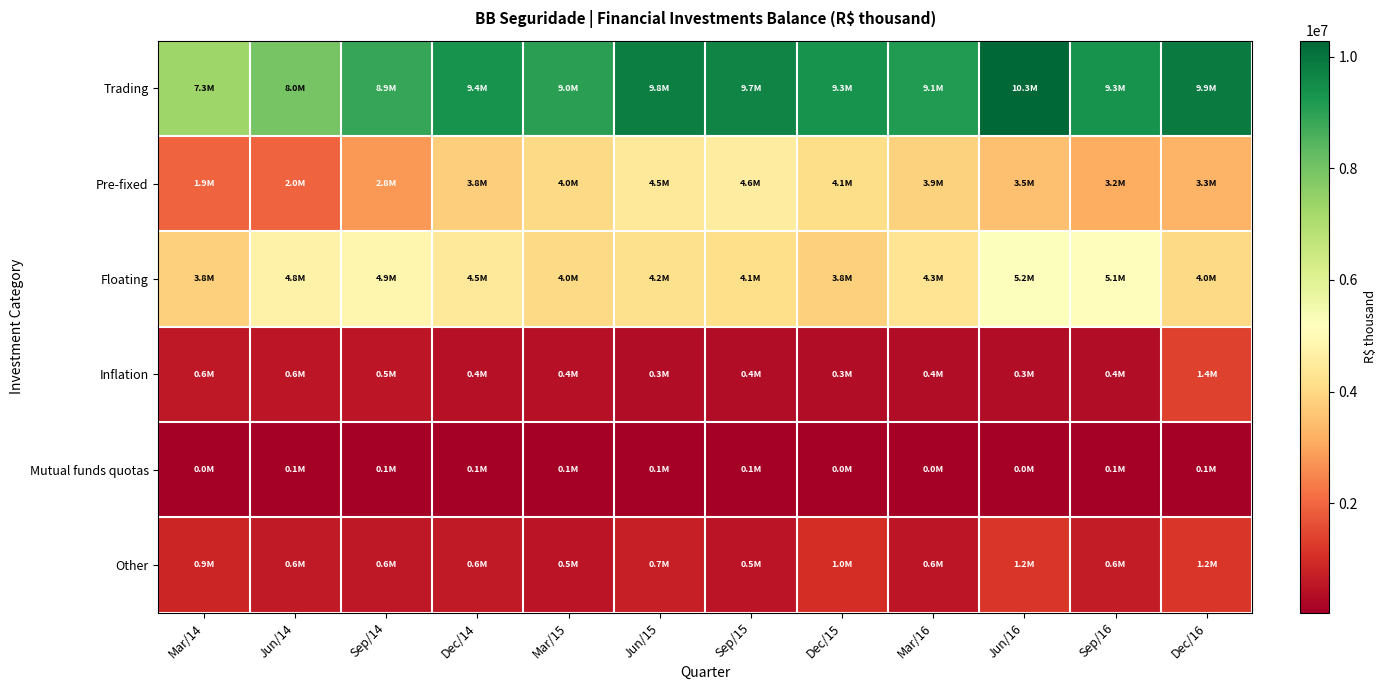

List the series in order of their peak value, highest first.

Trading, Floating, Pre-fixed, Inflation, Other, Mutual funds quotas